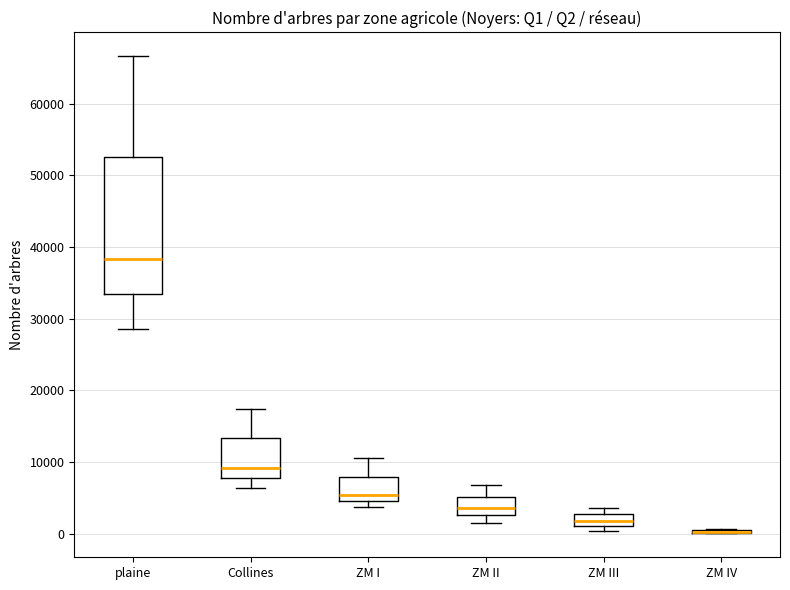

Where does the lower whisker of the box for ZM II end on the y-axis? The values are not printed on the chart, so give them approximately, as read against the axis.

2000